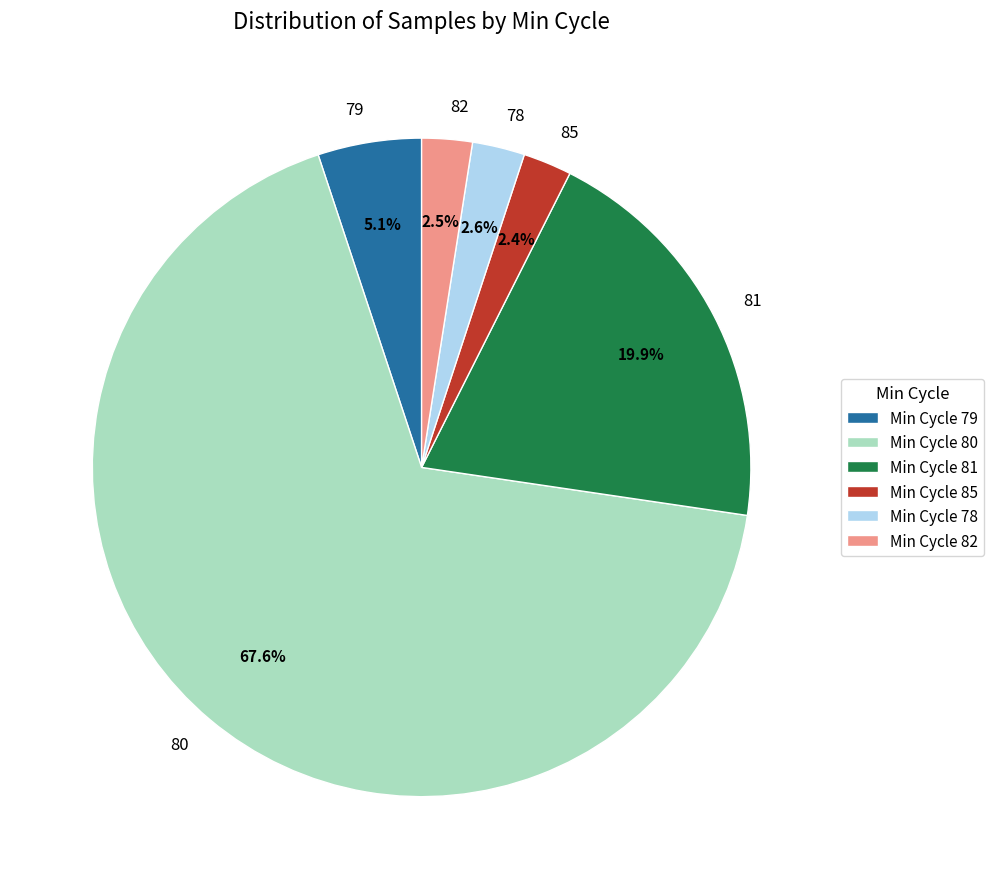

Is there a majority slice in this chart?

Yes